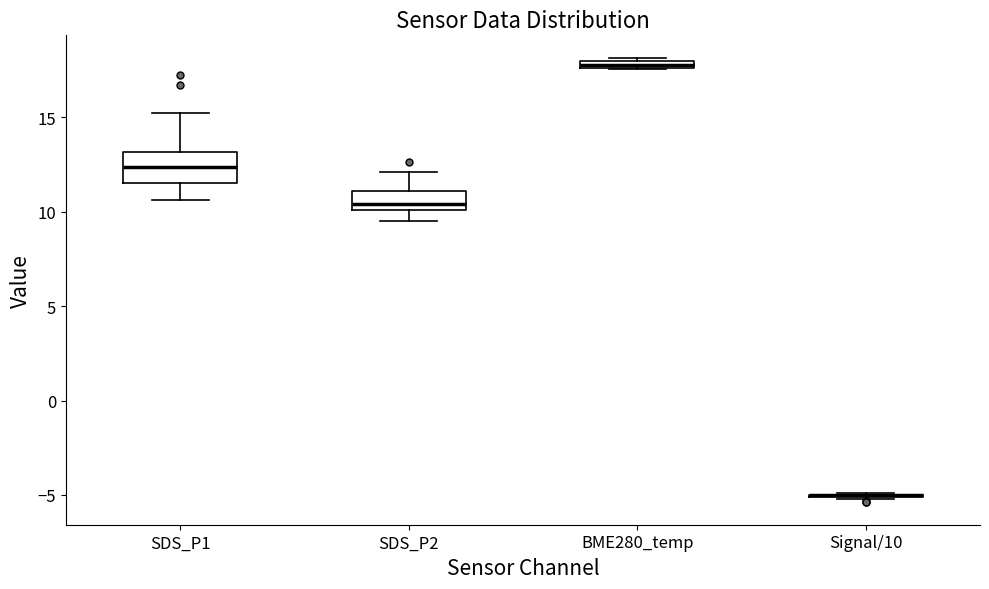

Comparing the boxes themselves (not the whiskers), which one is the tallest?

SDS_P1